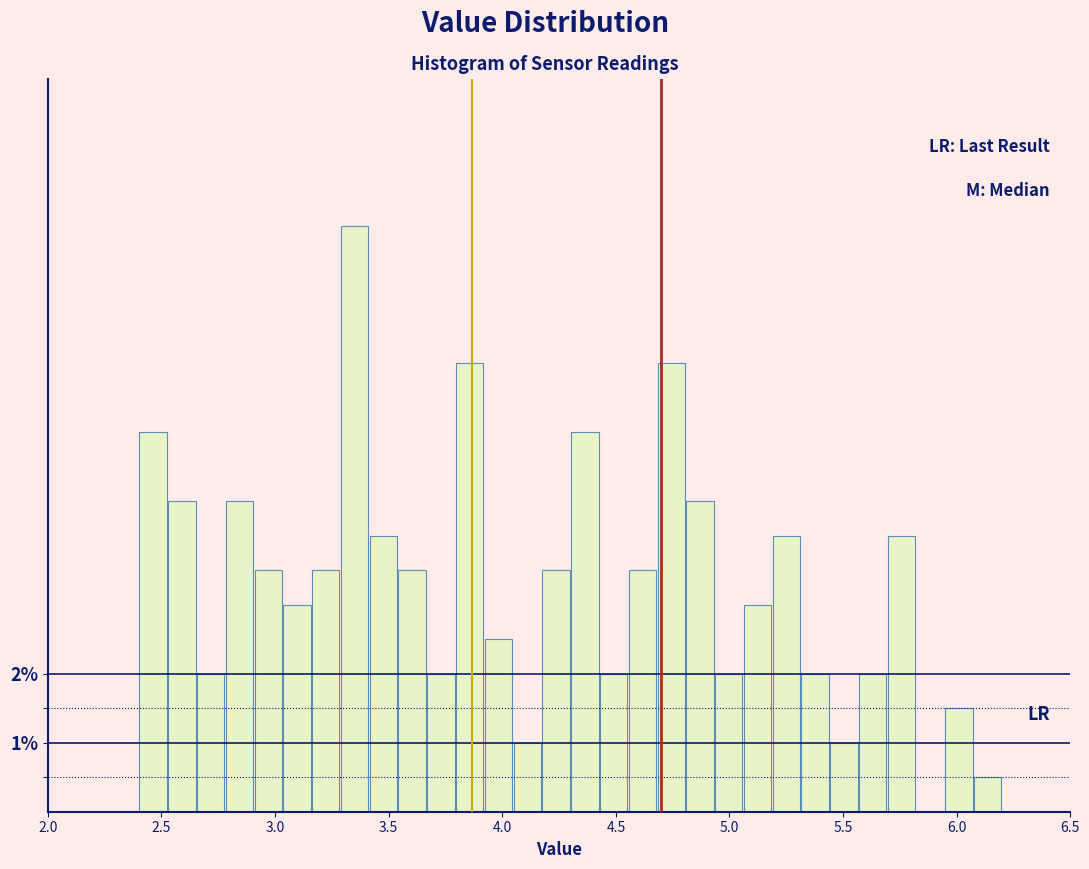

Around what value on the x-axis is the tallest bar? Give the approximate position of its centre, as read against the axis.

3.35